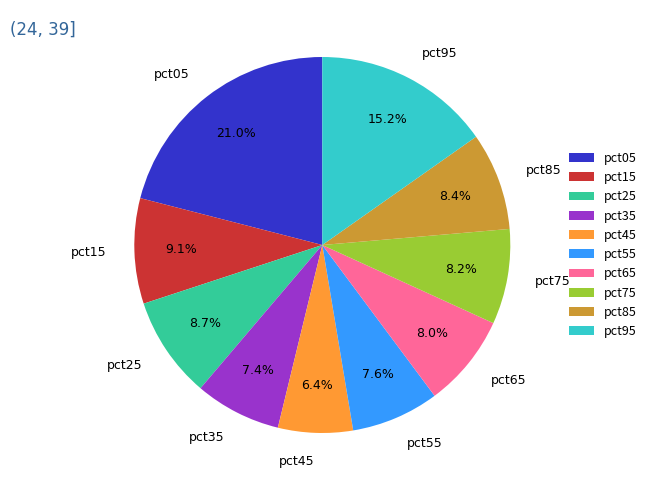

What is the largest slice in the pie chart?

pct05